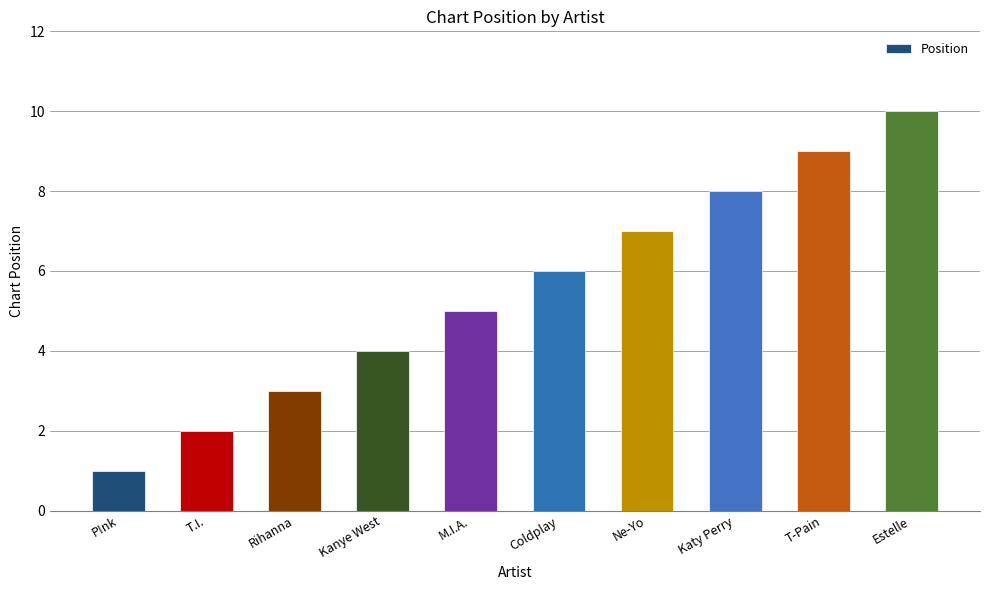

What is the maximum value shown in the chart?

10